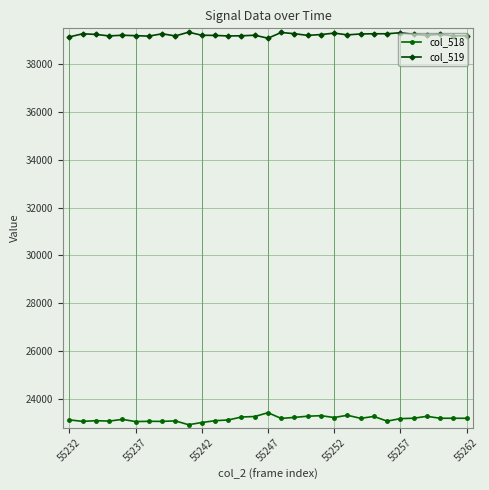

Rank the series by their average value, from lowest to highest.

col_518, col_519